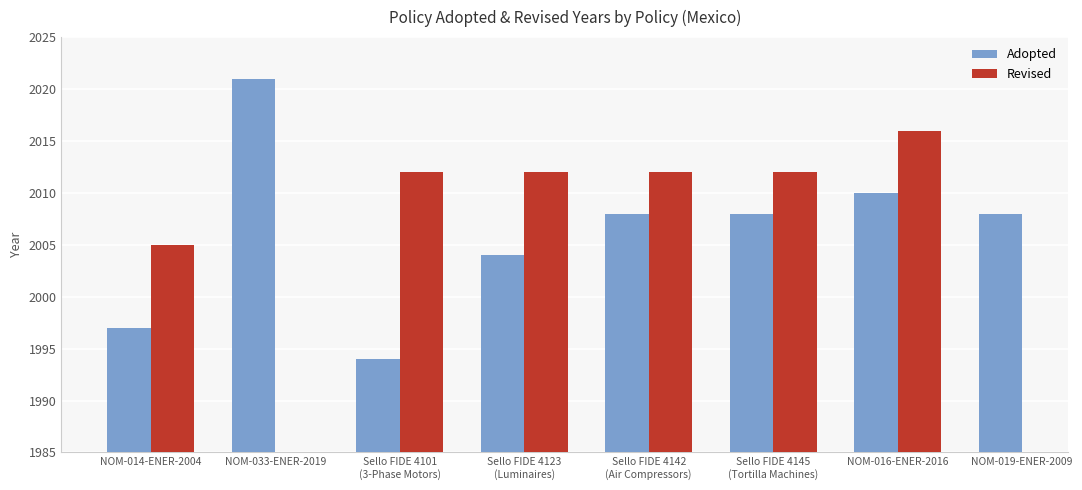

At how many categories does at least one series exceed 2018?

1